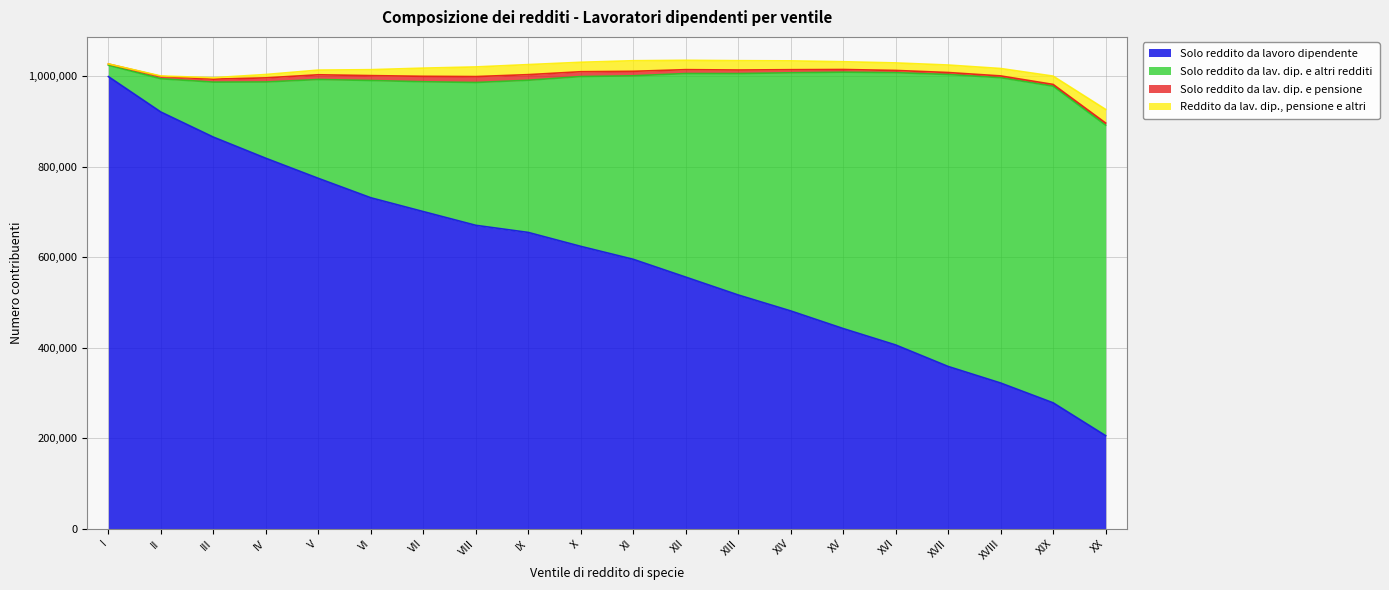

How many lines are shown in the chart?

4